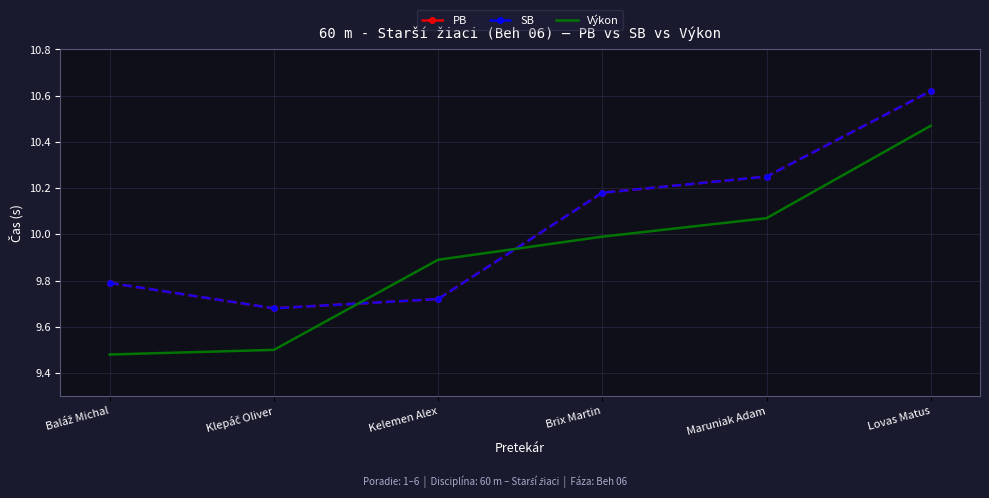

At which category does SB reach its first local valley?

Klepáč Oliver